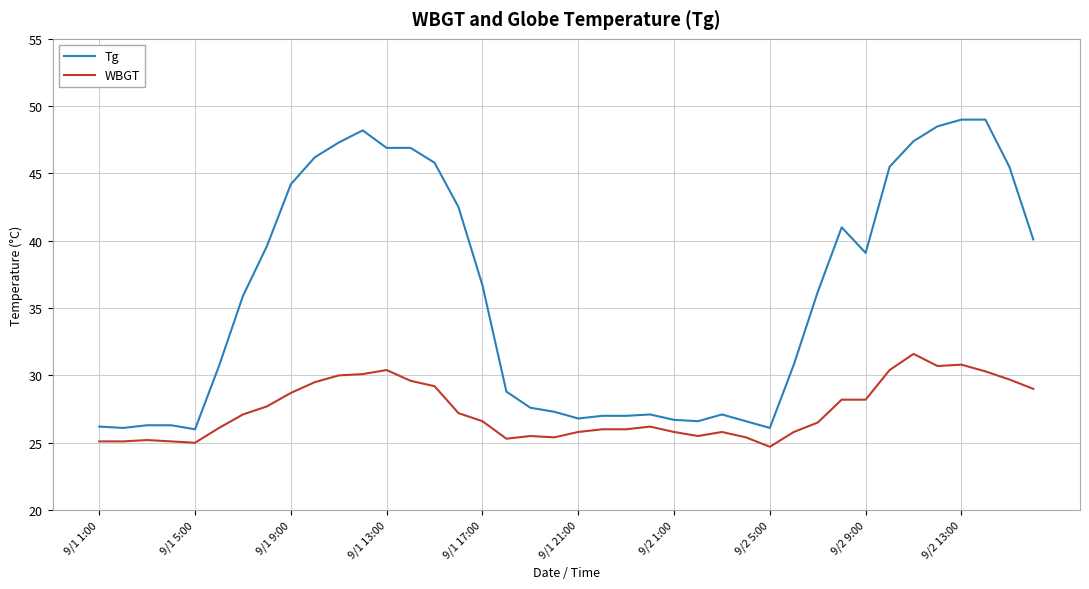

What is the lowest value of the WBGT series?

24.7